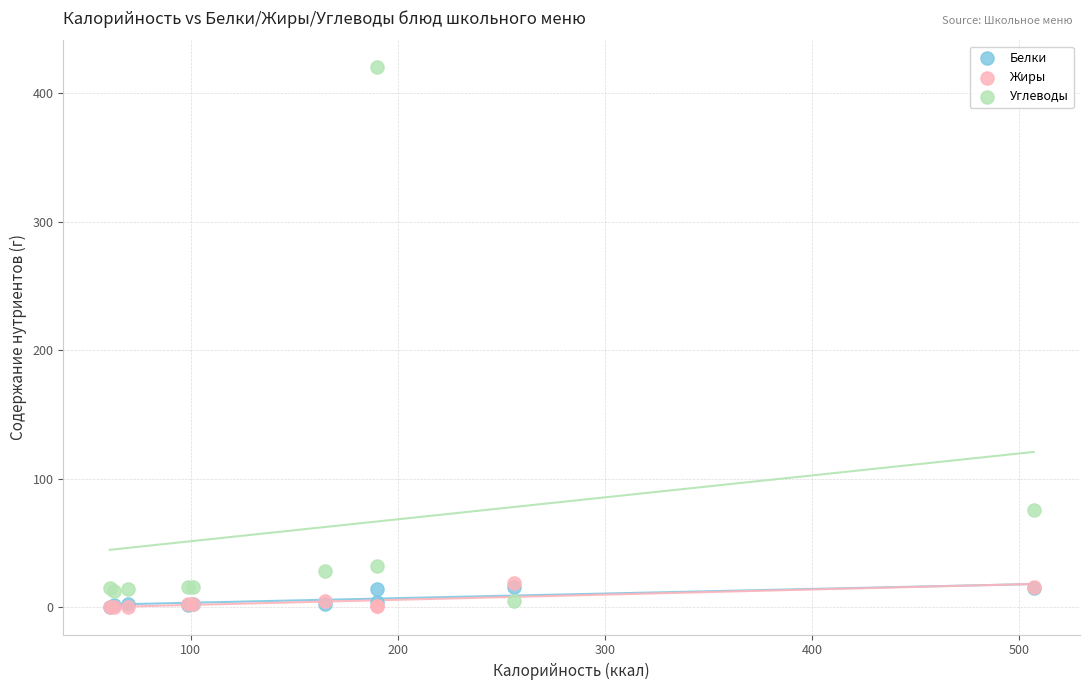

Which series has the widest spread of Y values?

Углеводы